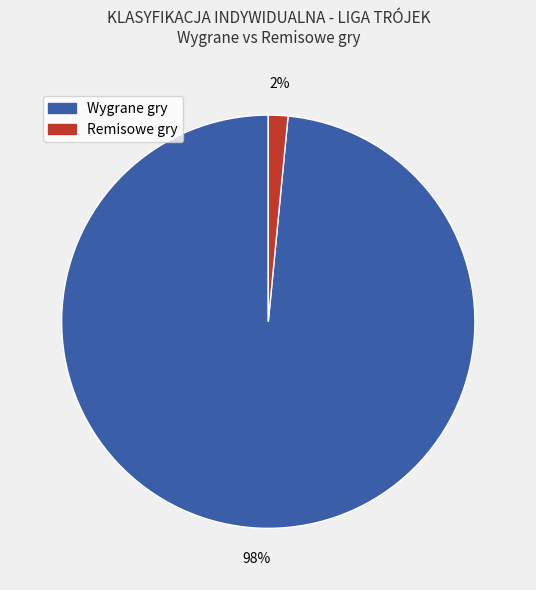

True or false: Remisowe gry accounts for 2% of the total.

True